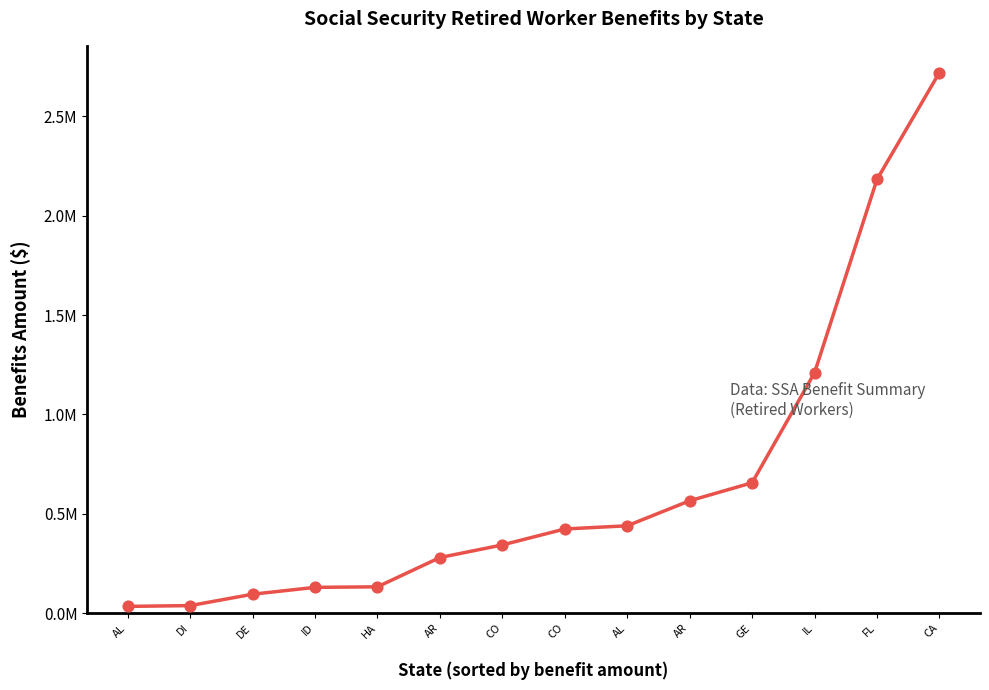

What is the ratio of the value at AR to the value at HA?

4.3